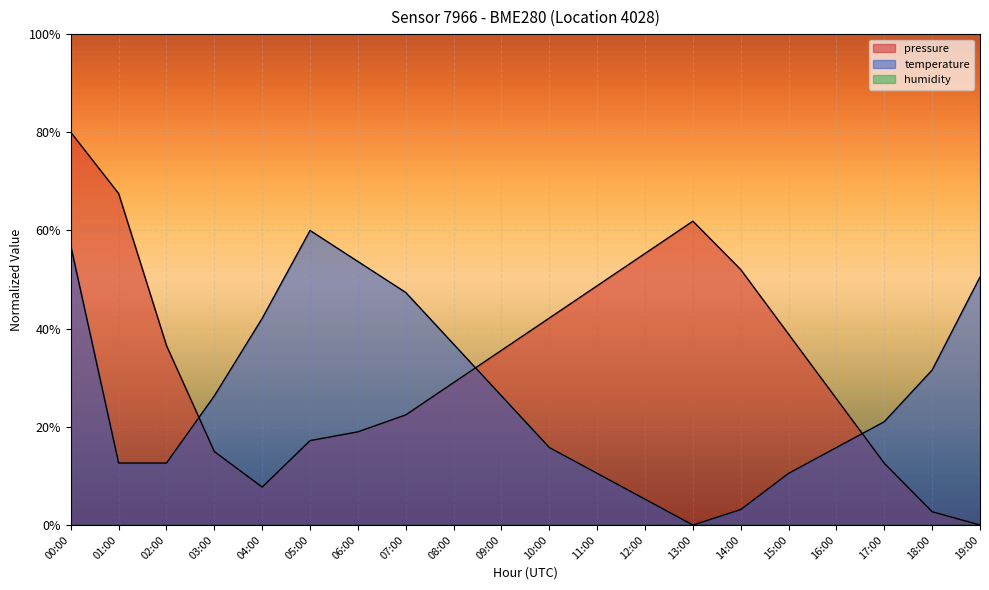

Which series has the widest spread of values?

pressure